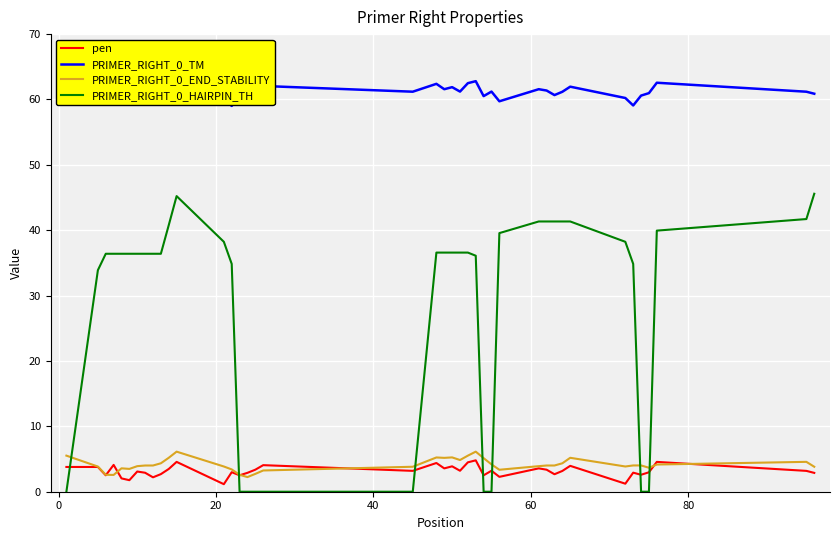

True or false: pen and PRIMER_RIGHT_0_TM cross at least once.

False